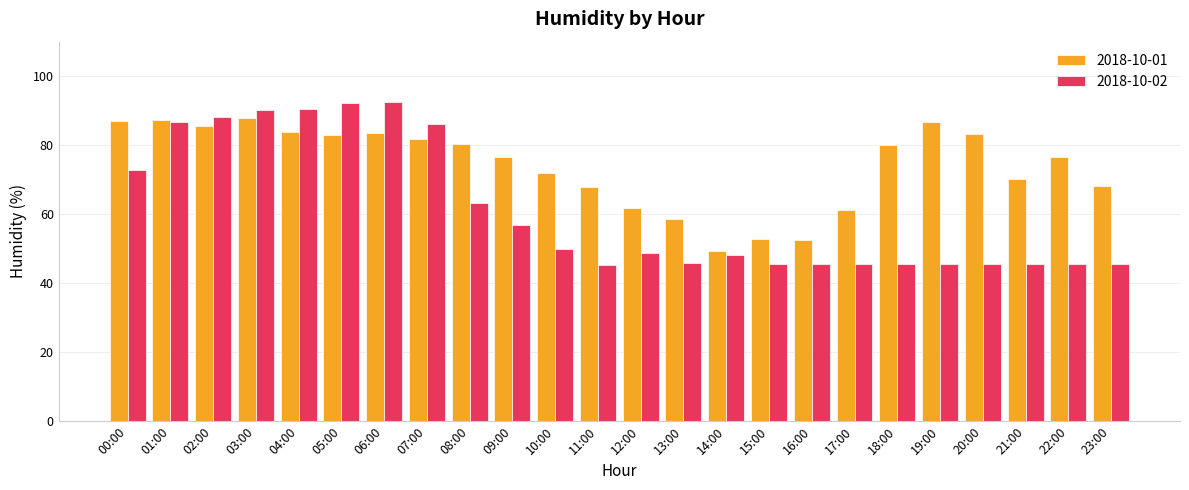

Rank the series by their average value, from highest to lowest.

2018-10-01, 2018-10-02